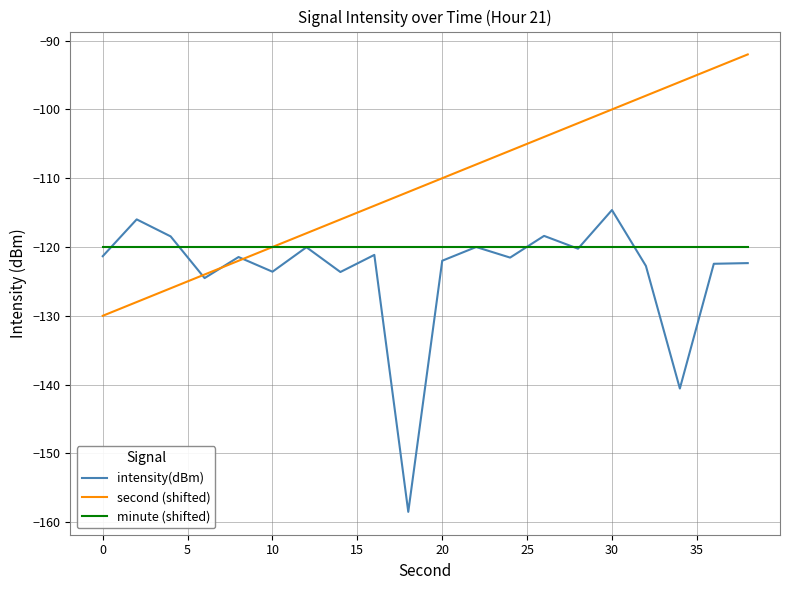

Which series has the widest spread of values?

intensity(dBm)